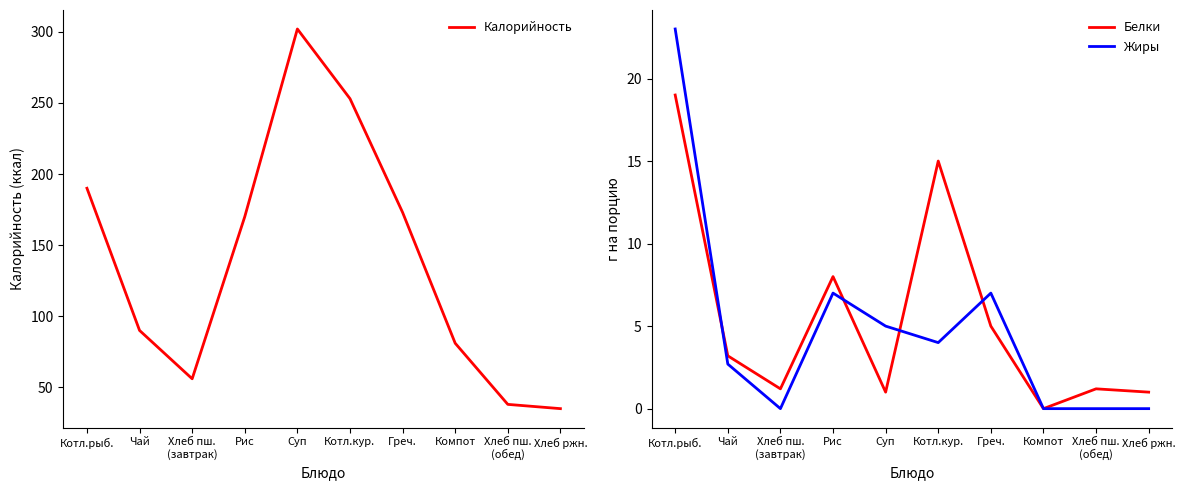

At which label does Жиры reach its peak?

Котл.рыб.